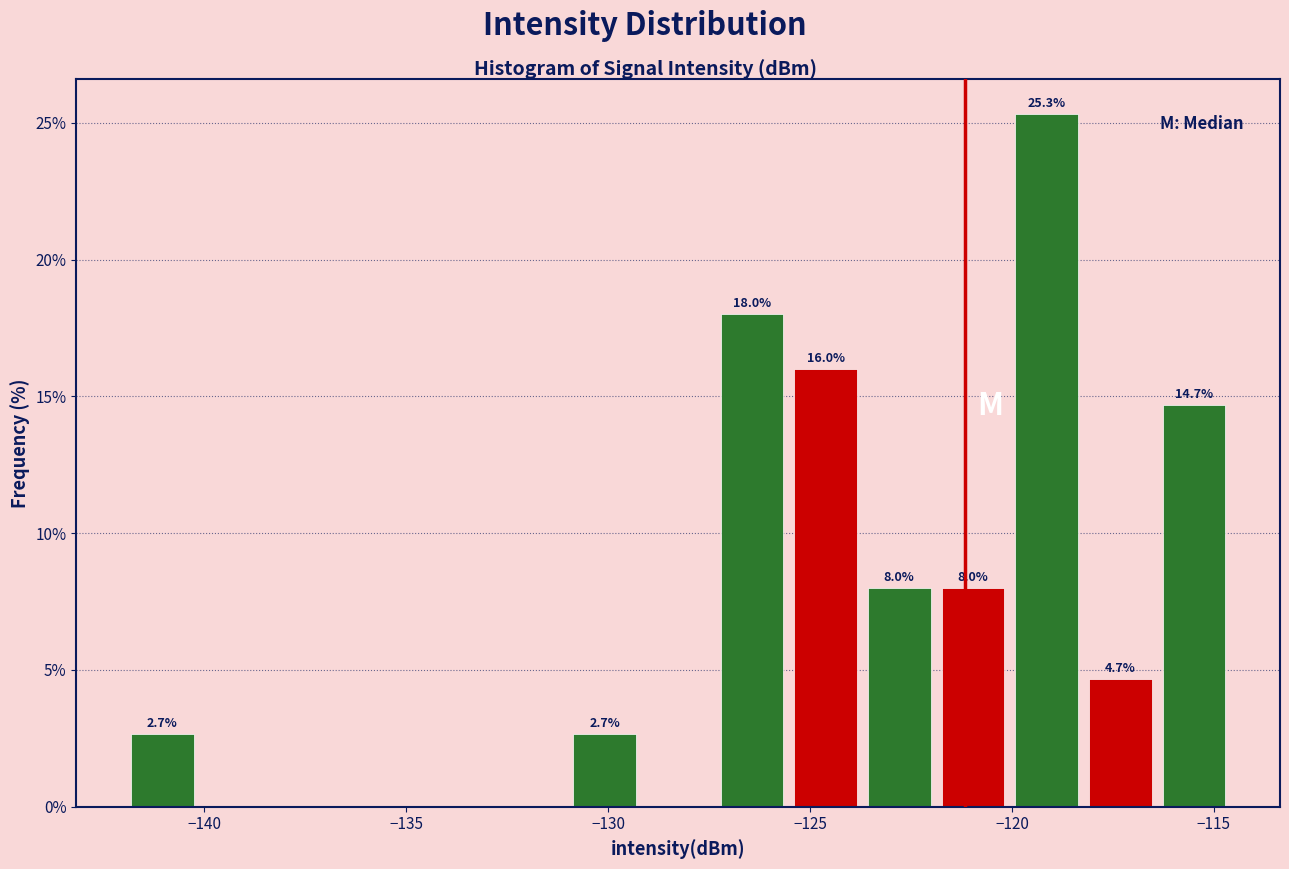

Around what value on the x-axis is the tallest bar? Give the approximate position of its centre, as read against the axis.

-119.0